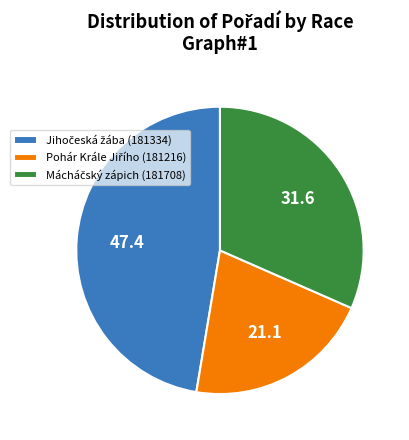

How many slices are in this pie chart?

3